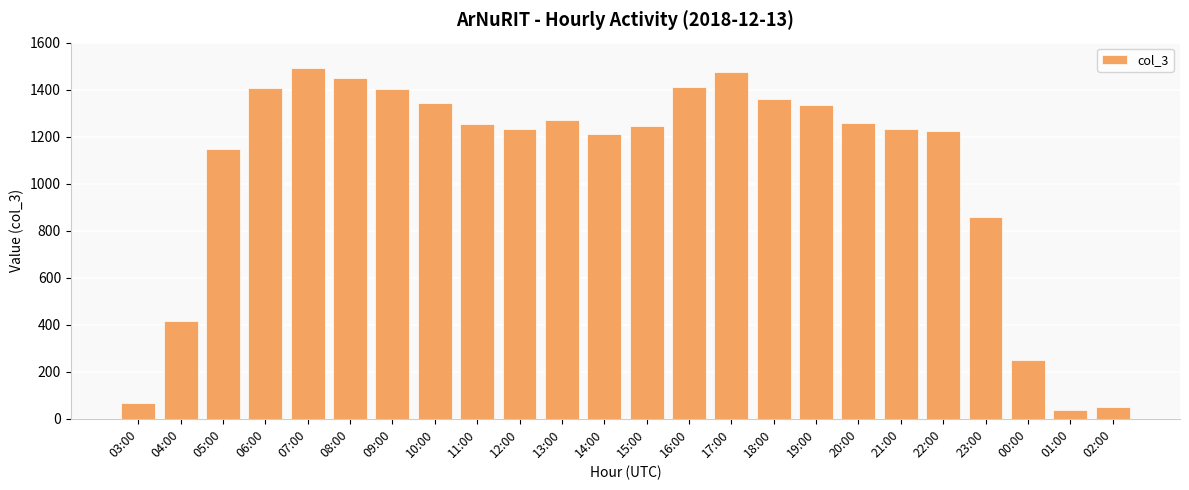

Which has a higher value, 15:00 or 16:00?

16:00